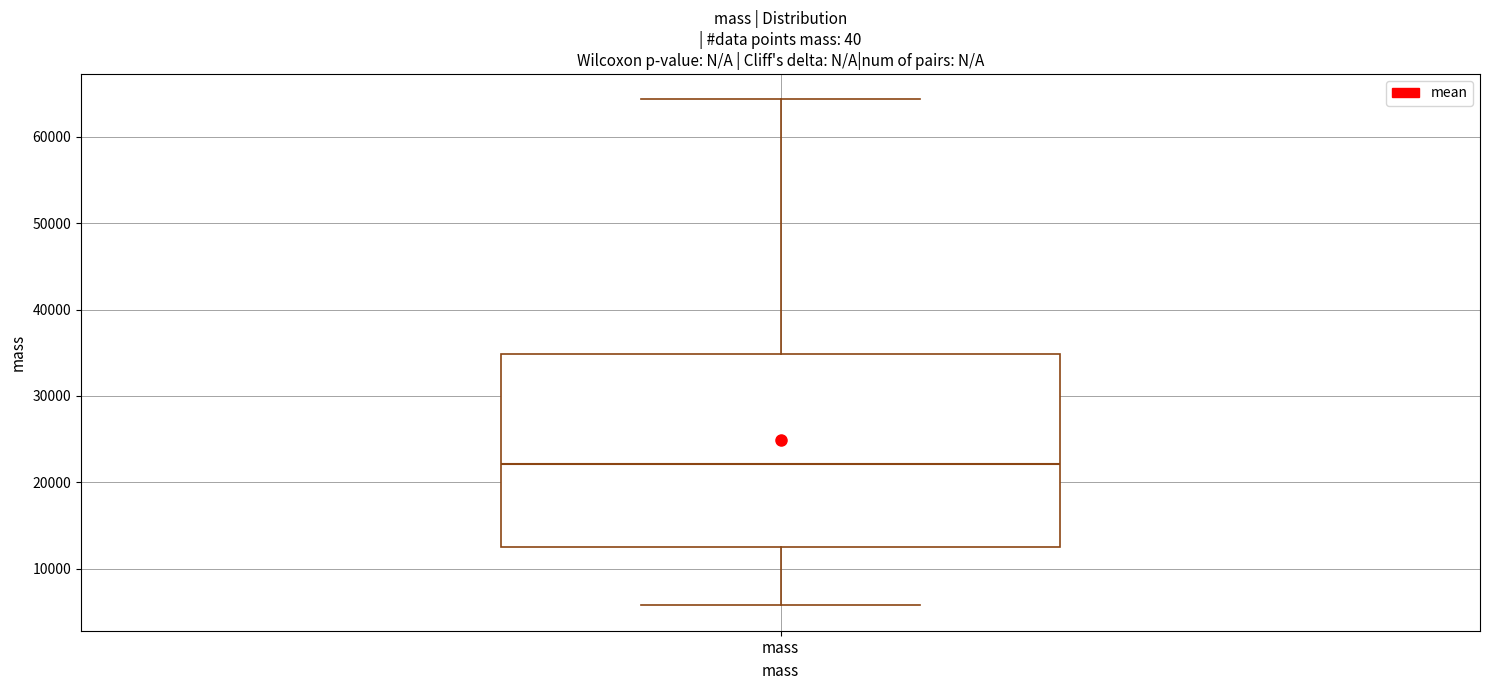

Transcribe this box plot: give where the median line is, the range the box spans, and where the two whiskers end, as read against the y-axis. The values are not printed on the chart, so give them approximately, as read against the axis.

median 22000, box 12000 to 35000, whiskers 6000 to 64000